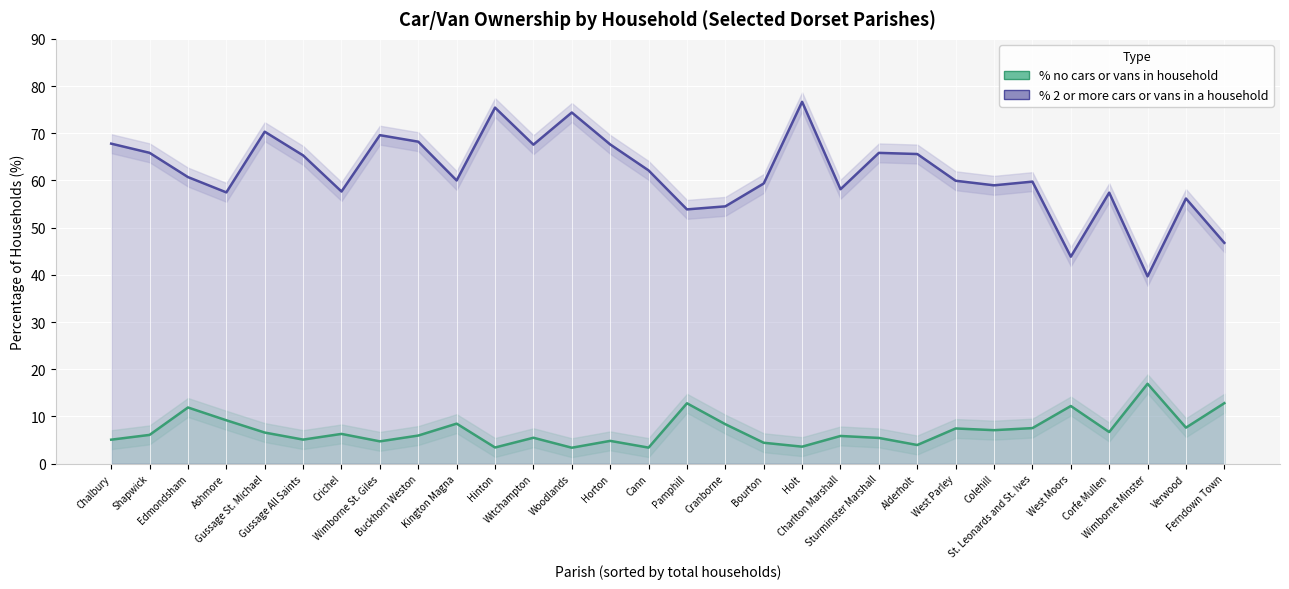

What is the lowest value of the % 2 or more cars or vans in a household (line) series?

39.7